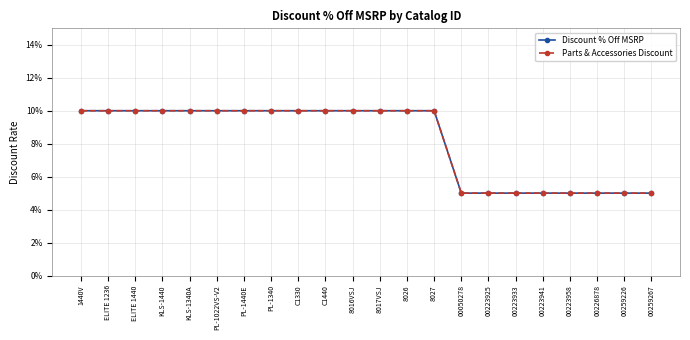

True or false: Parts & Accessories Discount has more than 2 points higher than both neighbors.

False